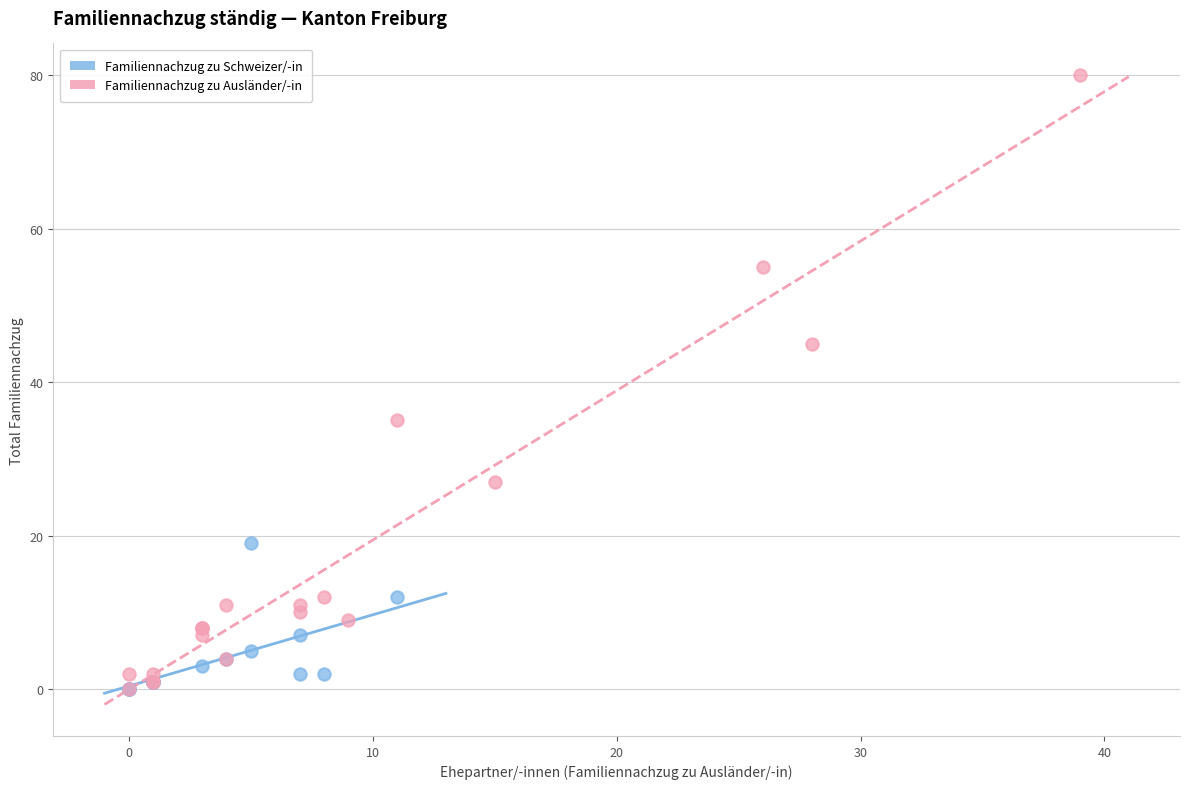

Which series has the largest Y range (max minus min)?

Familiennachzug zu Ausländer/-in